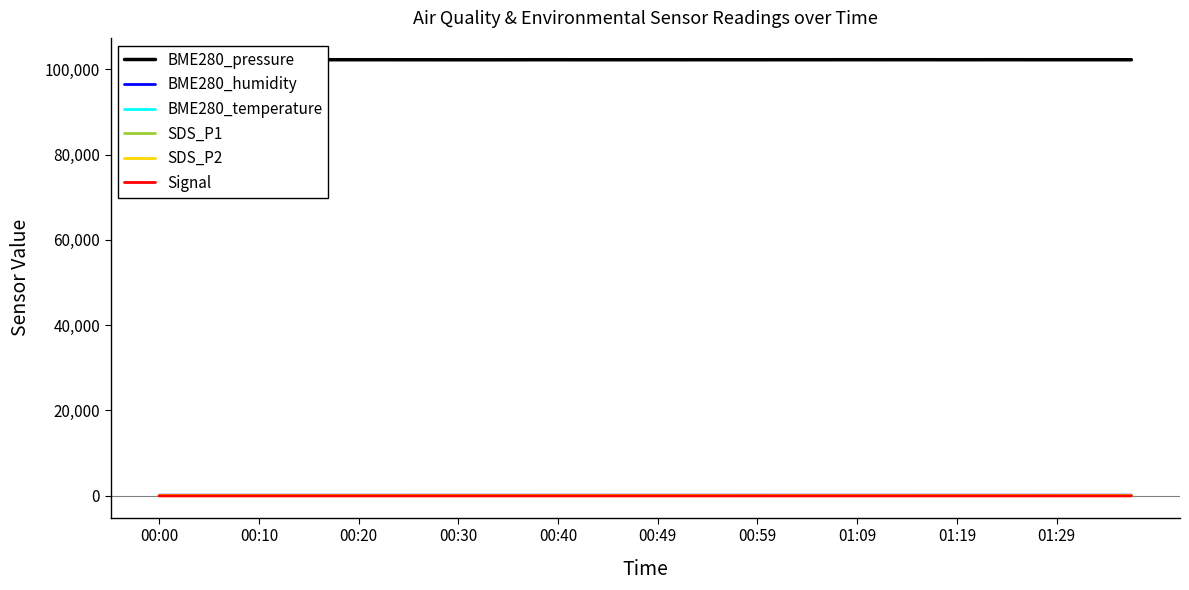

True or false: BME280_pressure and BME280_humidity cross at least once.

False